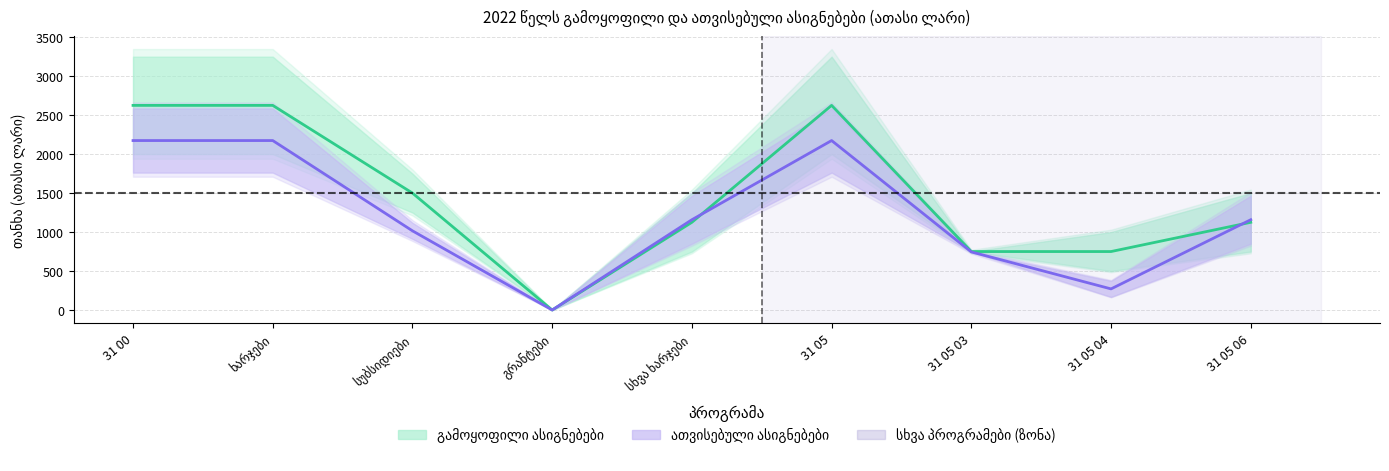

Is the value of ათვისებული (წლიური ნაზარდი ჯამი) at სუბსიდიები greater than the value of გამოყოფილი (წლიური ნაზარდი ჯამი) at 31 05?

No